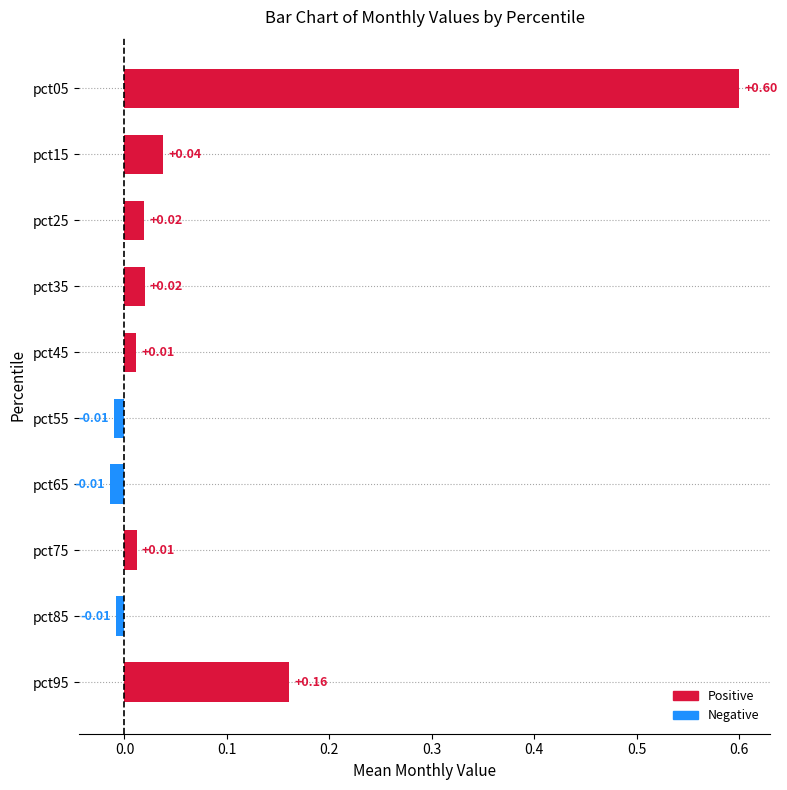

Between pct45 and pct55, which is larger?

pct45